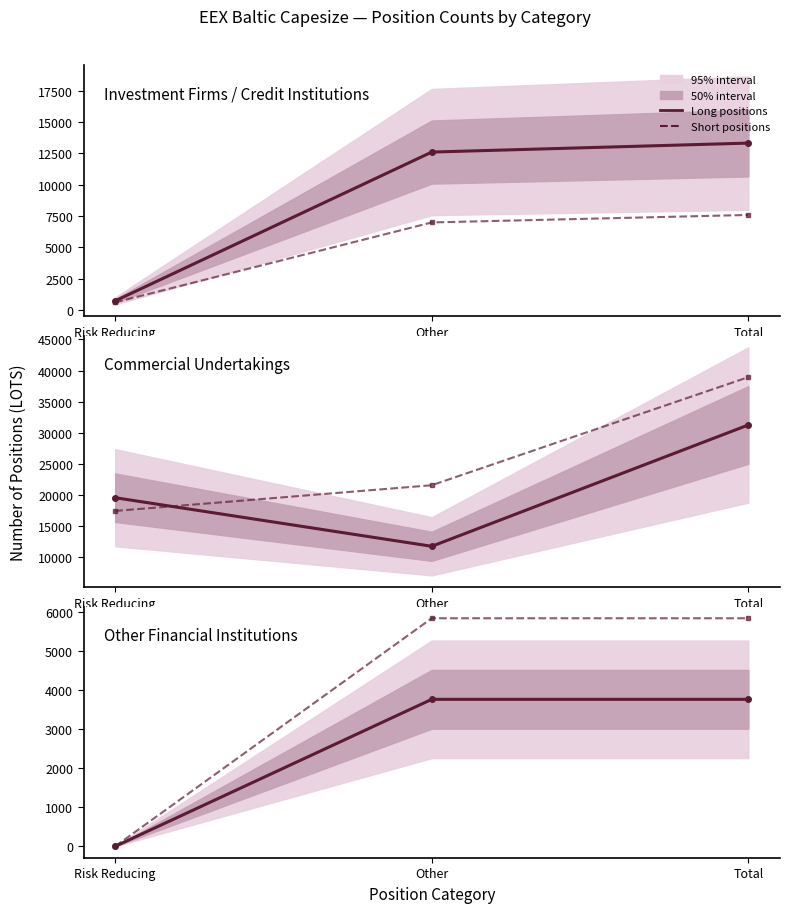

The Long positions series shows 1850.3 at Total. True or false?

False